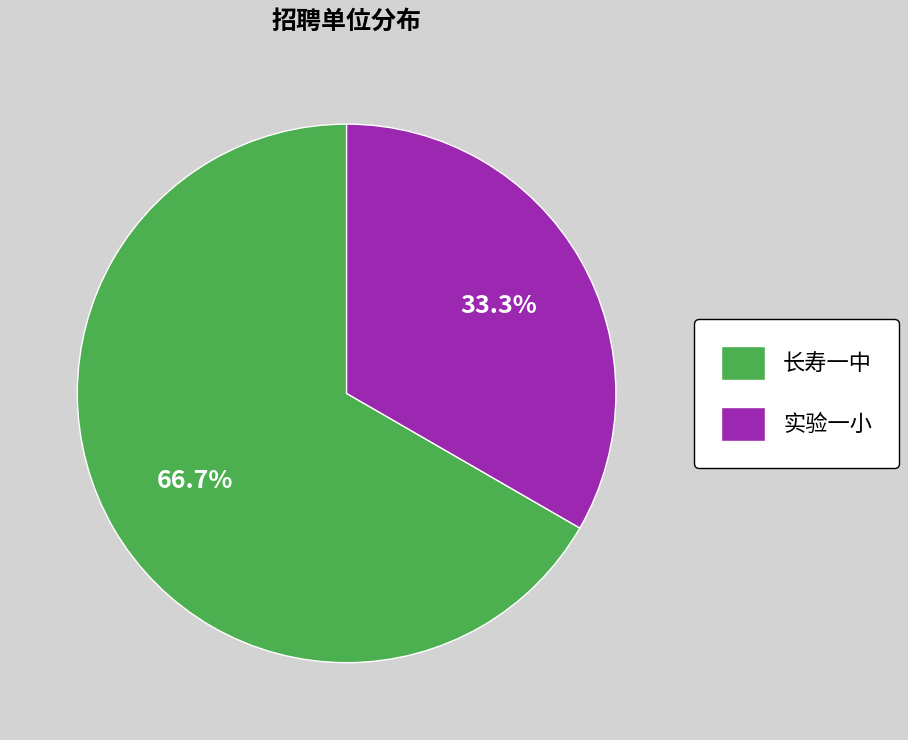

What percentage is the 实验一小 slice, to the nearest percent?

33%